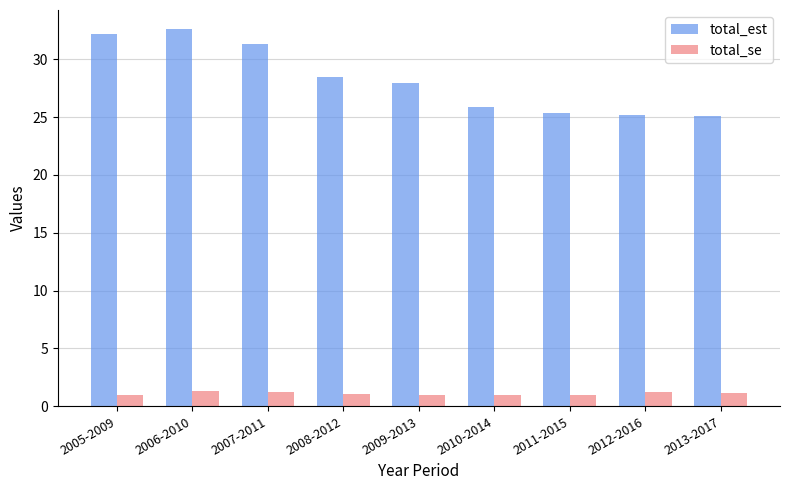

At which category does the chart reach its peak across all series?

2006-2010